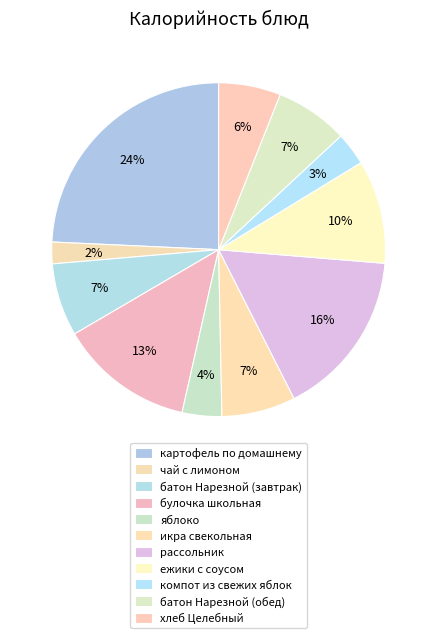

Which slice is the largest?

картофель по домашнему